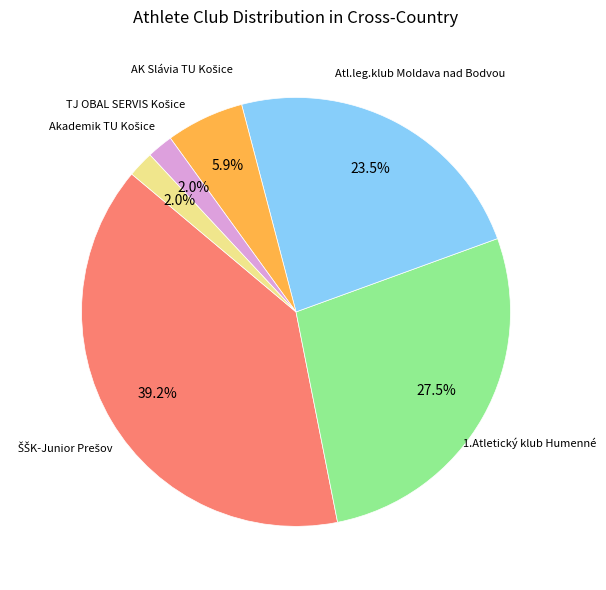

True or false: Atl.leg.klub Moldava nad Bodvou accounts for 30% of the total.

False